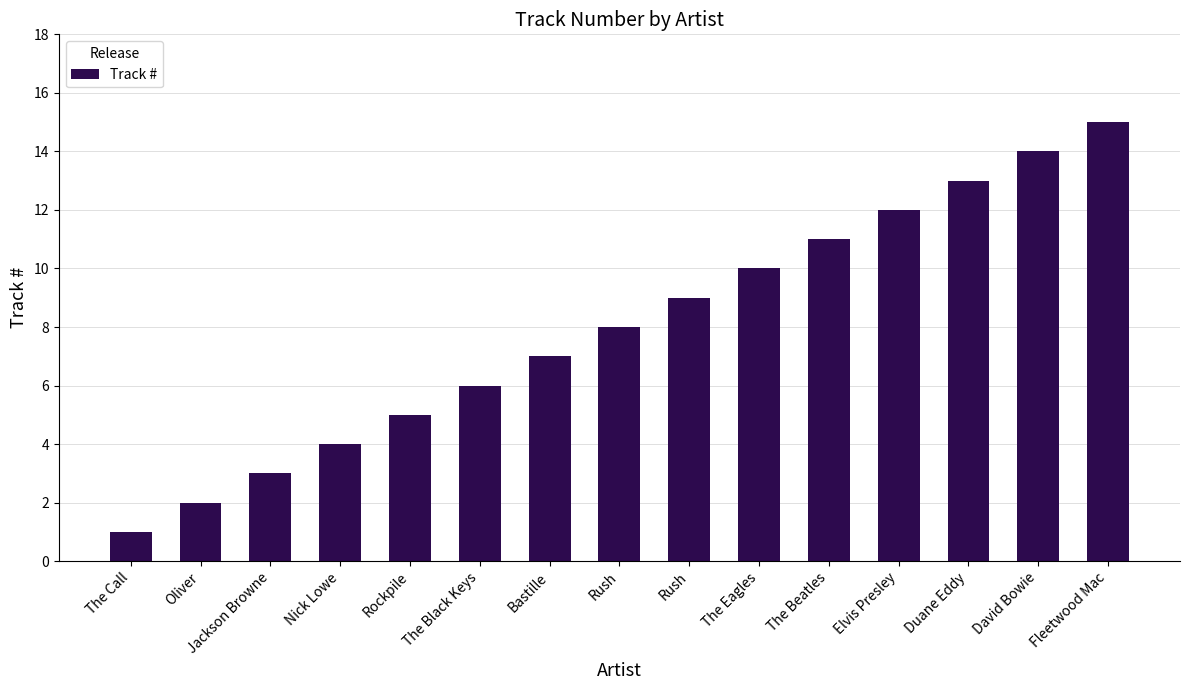

How many bars are there in total?

15